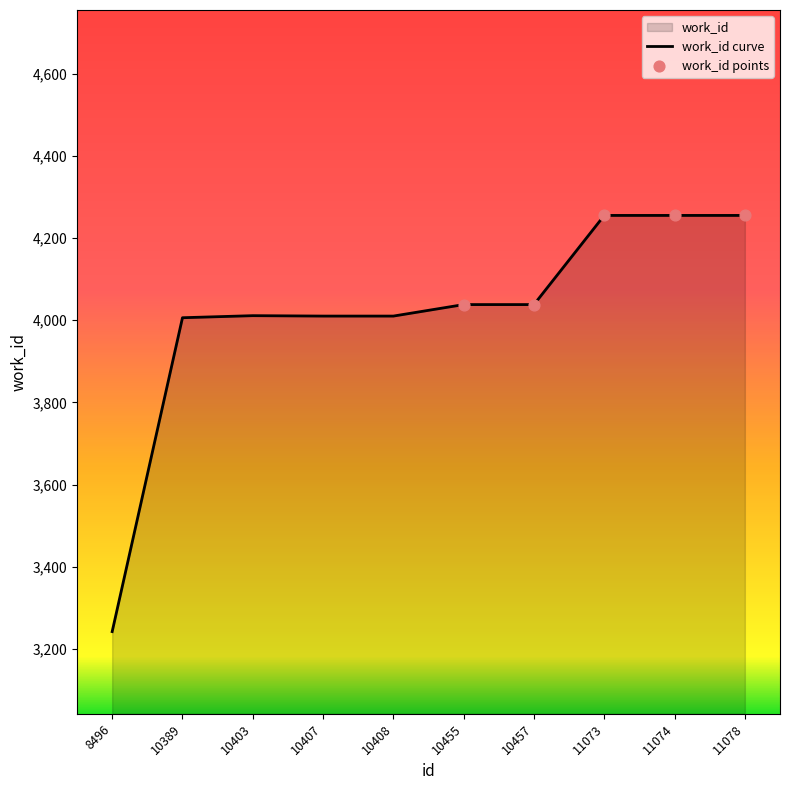

Approximately how many times larger is the value at 10455 compared to 10389?

1.0